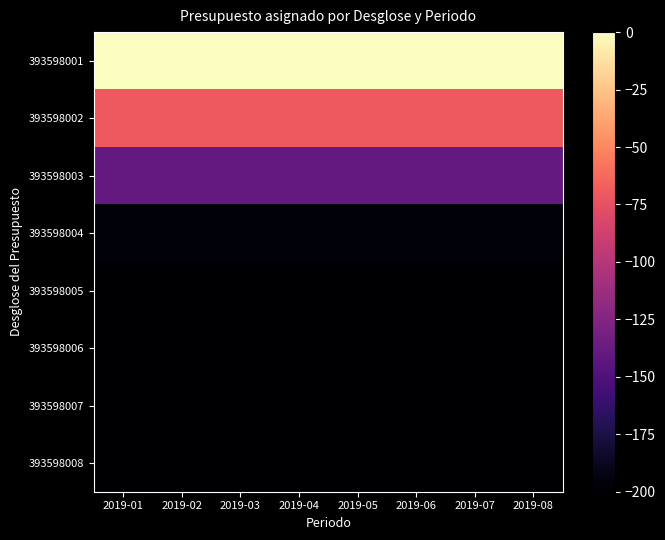

What is the difference between the highest and lowest values at 2019-03?

200.0